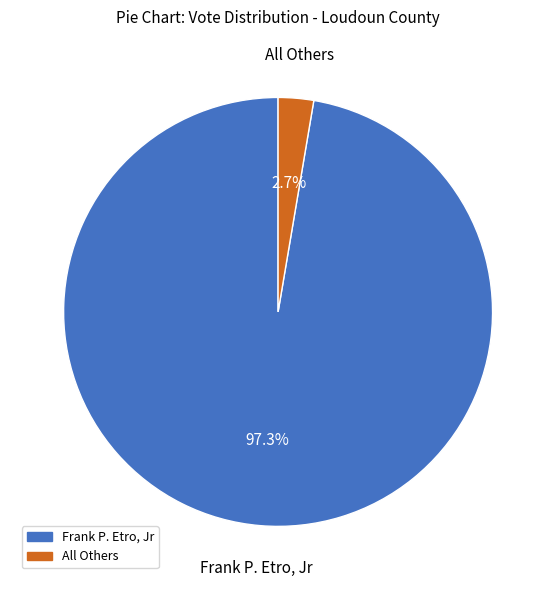

To the nearest percent, what is the difference between the largest and smallest slice percentages?

95%